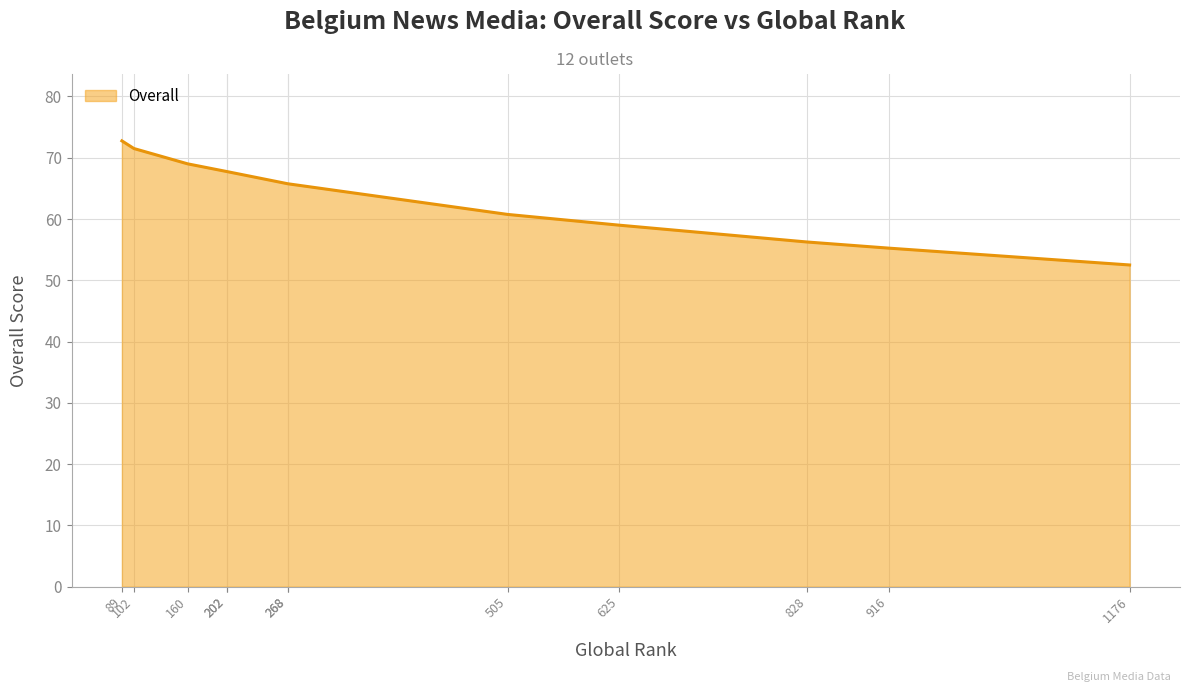

Rank the categories by value from highest to lowest.

89, 102, 160, 202, 202, 268, 268, 505, 625, 828, 916, 1176